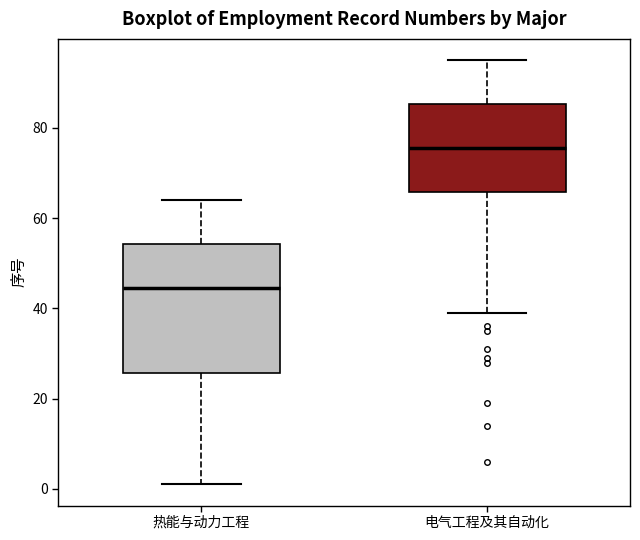

Reading left to right, read every box against the y-axis: the position of its median line, the range the box covers, and the ends of its whiskers. The values are not printed on the chart, so give them approximately, as read against the axis.

热能与动力工程: median 44, box 26 to 54, whiskers 2 to 64
电气工程及其自动化: median 76, box 66 to 86, whiskers 40 to 96